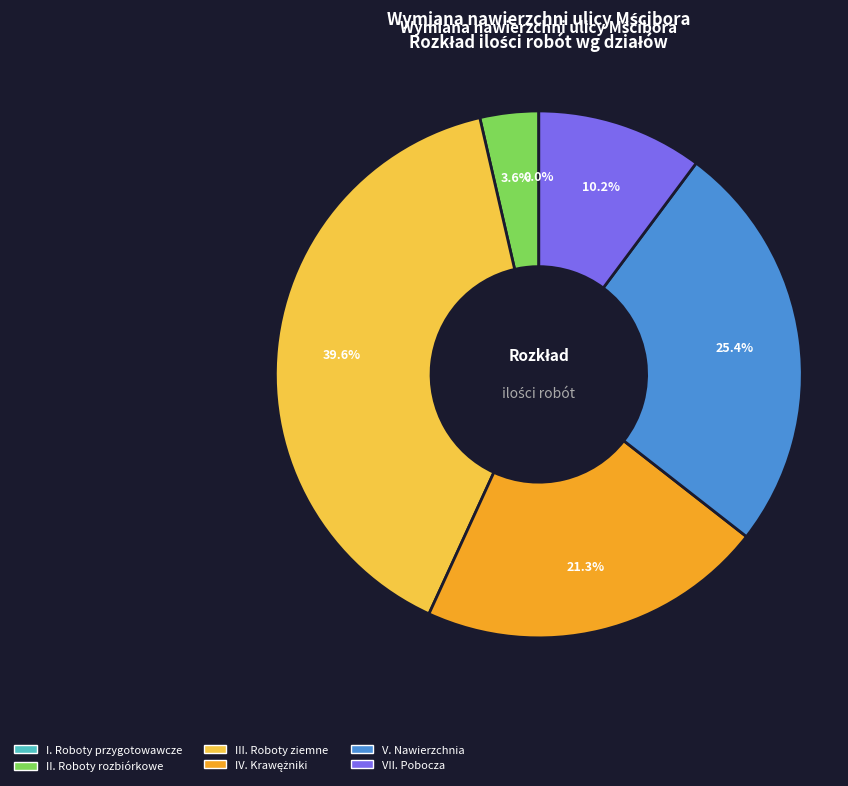

Does any single category account for the majority?

No